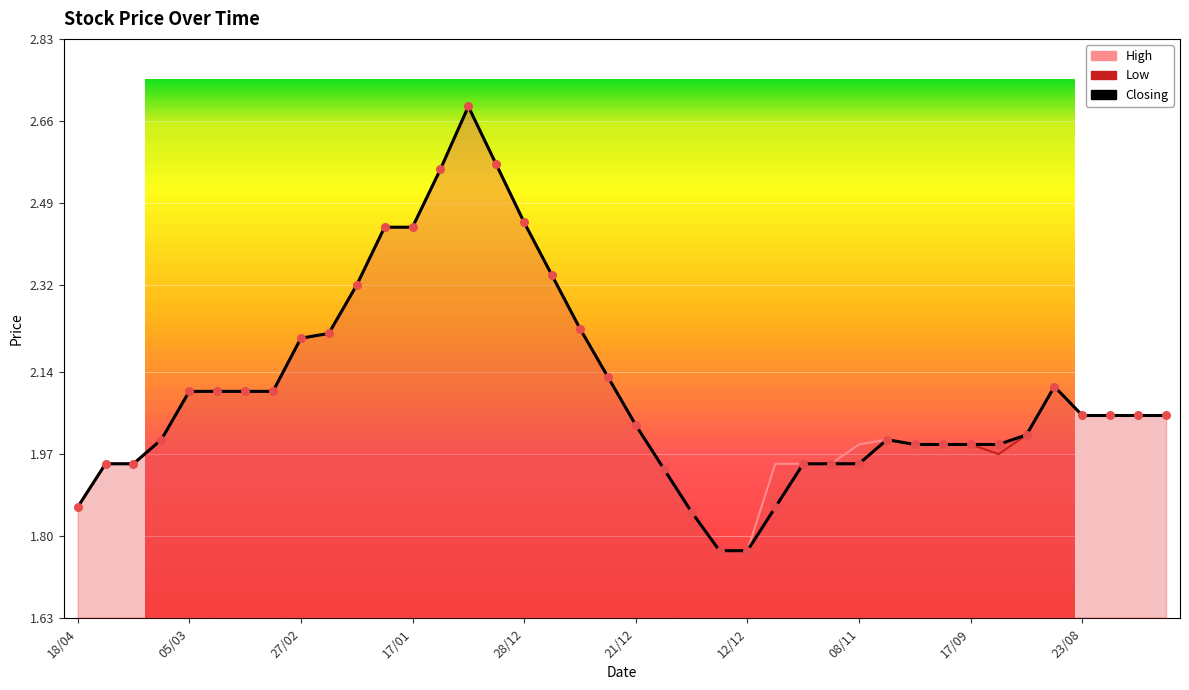

Which series has the largest total across all categories?

High